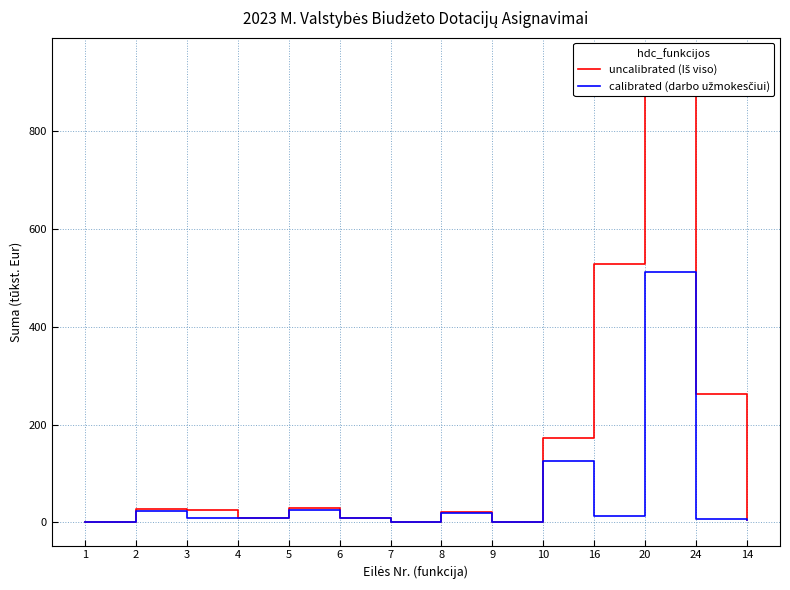

Reading left to right, list all the values displayed in this chart.

uncalibrated (Iš viso): 1=0.5	2=26.8	3=25.3	4=9.0	5=30.2	6=9.4	7=0.7	8=20.8	9=1.1	10=173.0	16=528.4	20=944.2	24=262.8	14=5.6
calibrated (darbo užmokesčiui): 1=0.0	2=23.8	3=8.5	4=8.9	5=25.7	6=8.3	7=0.0	8=20.4	9=0.0	10=126.1	16=14.0	20=511.3	24=7.0	14=5.3